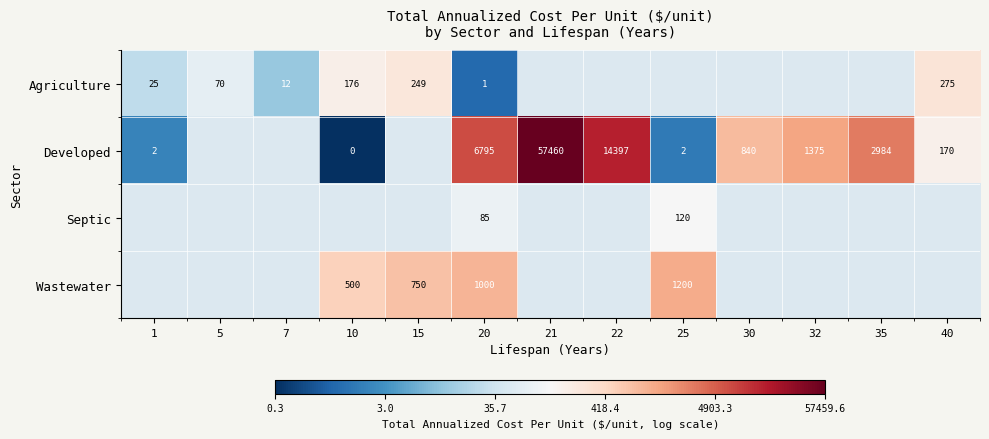

At which category is the sum across all series the highest?

20